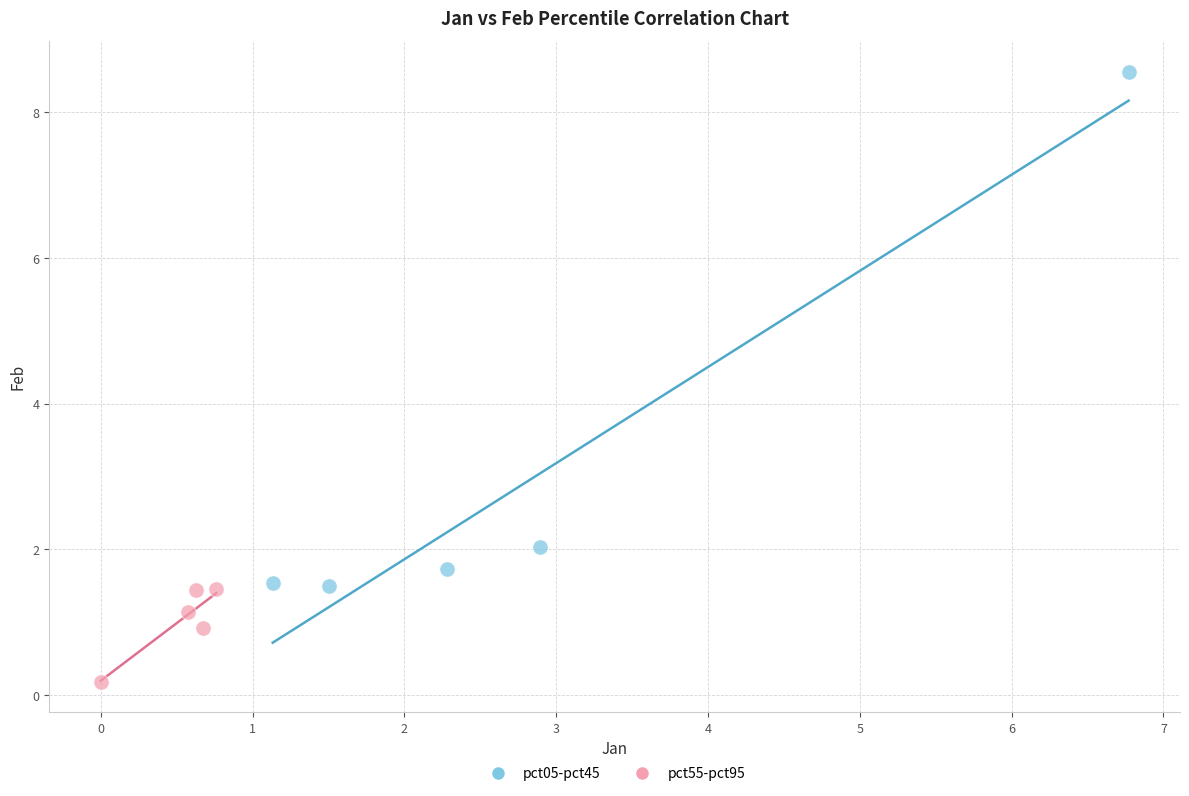

Which series contains the lowest Y value?

pct55-pct95